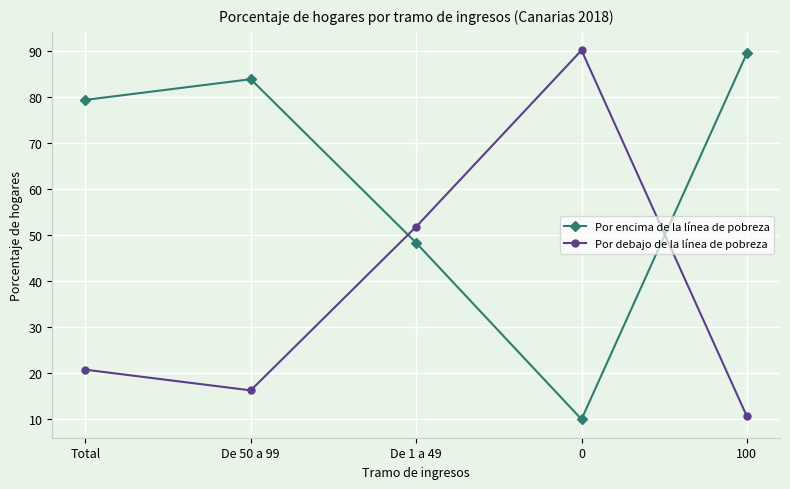

What are all the series names shown in the legend?

Por encima de la línea de pobreza, Por debajo de la línea de pobreza